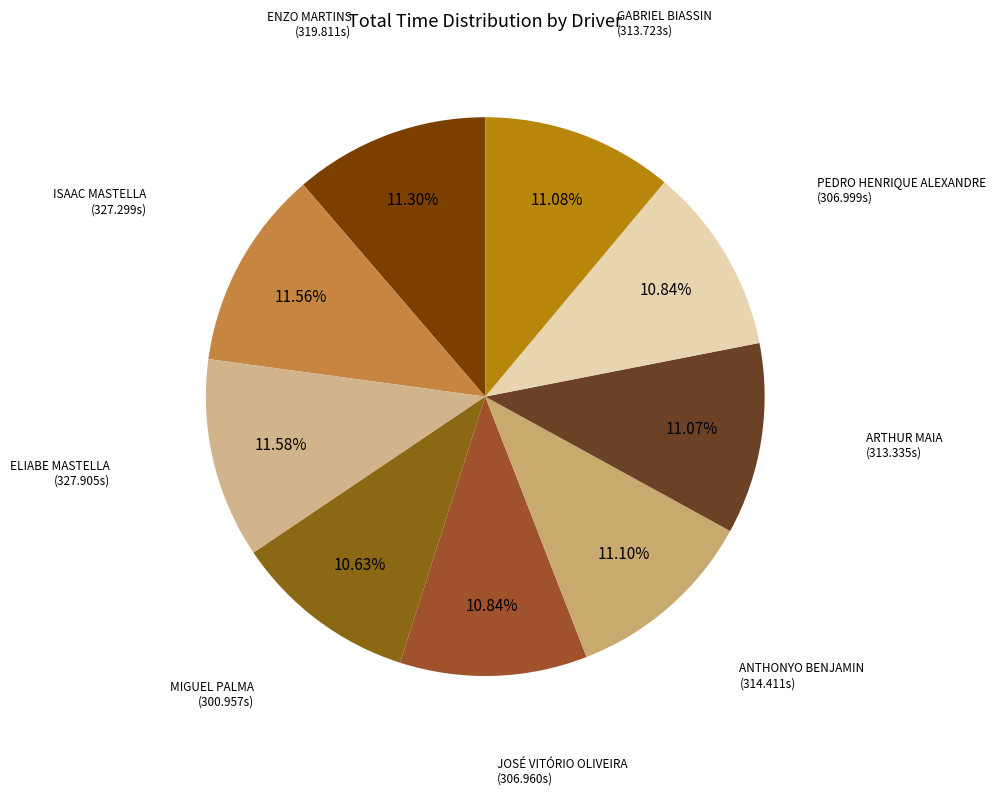

Does ENZO MARTINS represent more than half of the total?

No